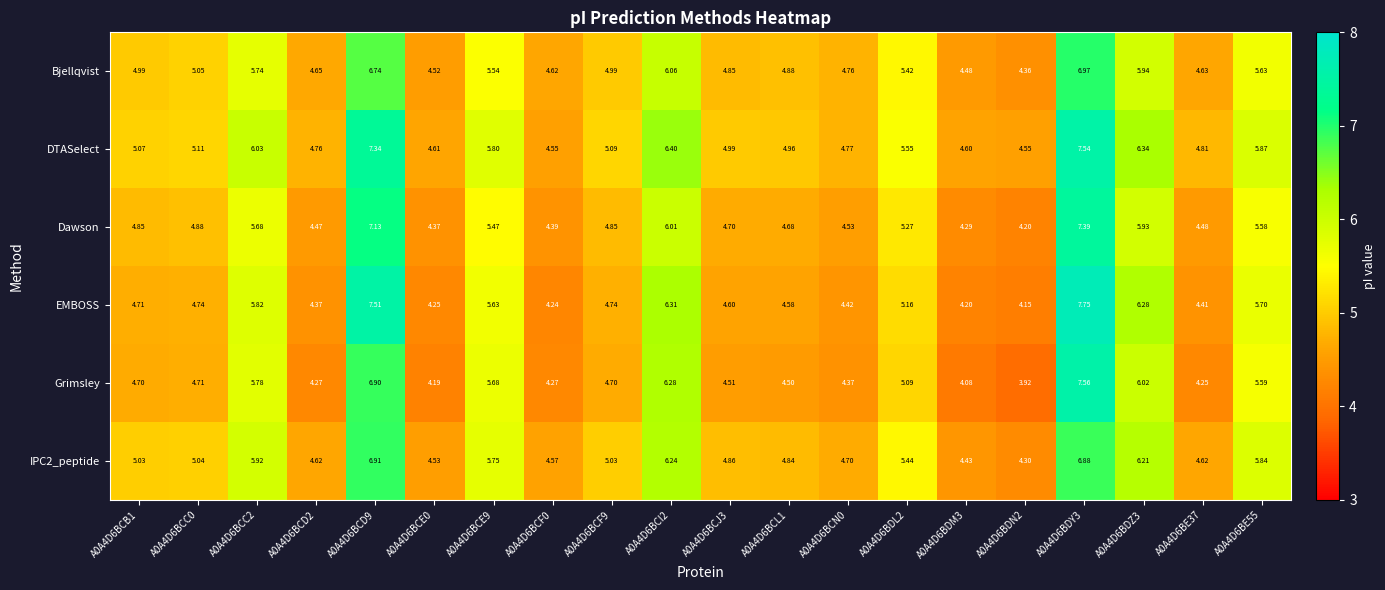

What is the spread (max minus min) of values at A0A4D6BDY3?

0.9